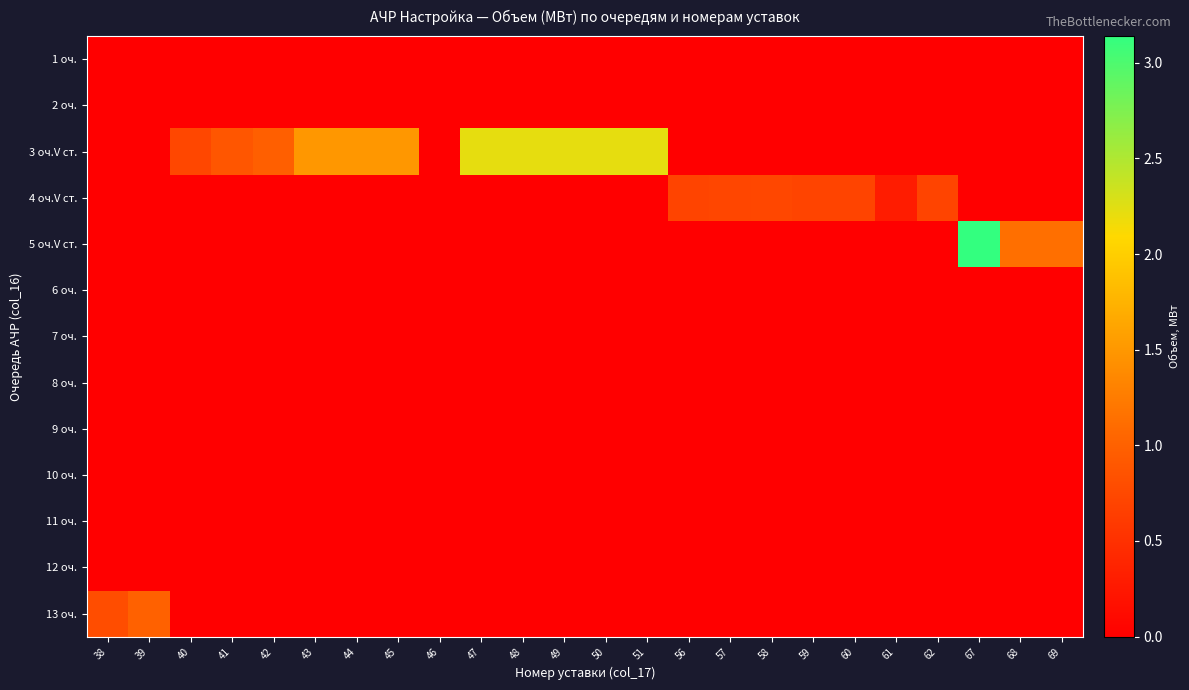

At how many categories does at least one series exceed 1?

11